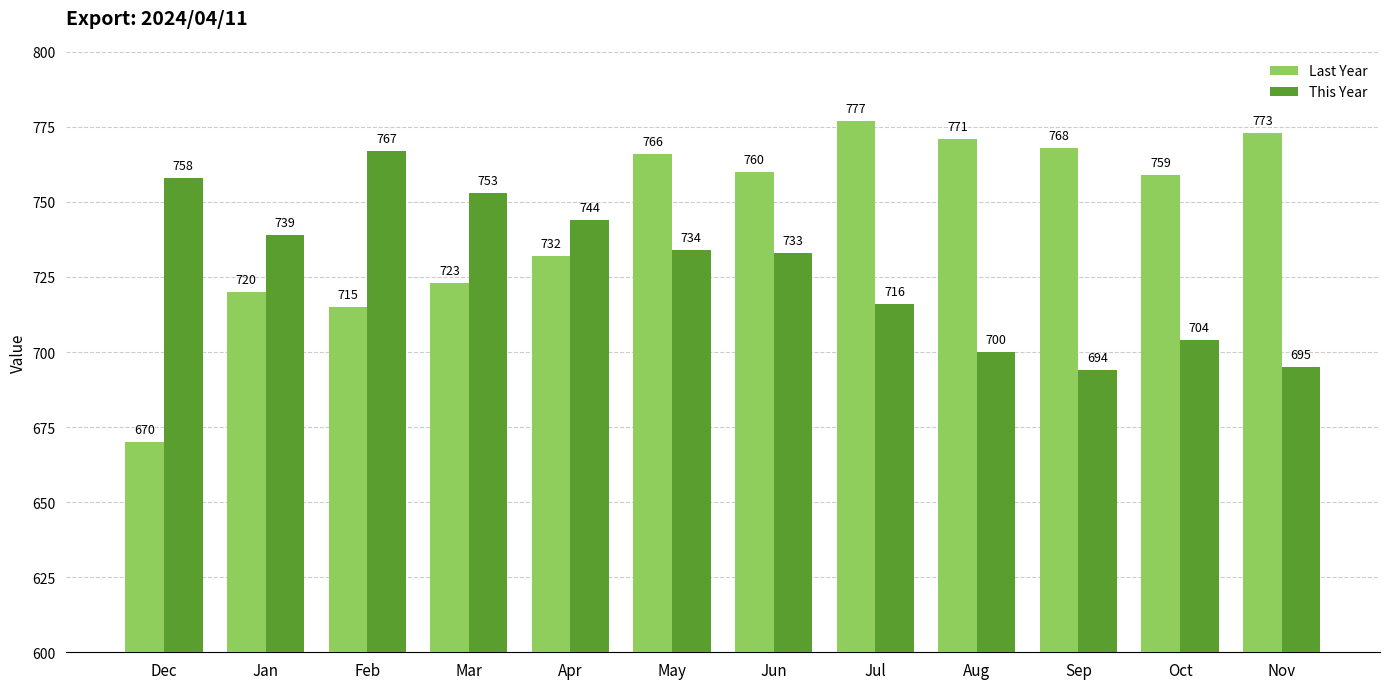

Reading right to left, transcribe all the data shown in this chart.

Last Year: 773	759	768	771	777	760	766	732	723	715	720	670
This Year: 695	704	694	700	716	733	734	744	753	767	739	758